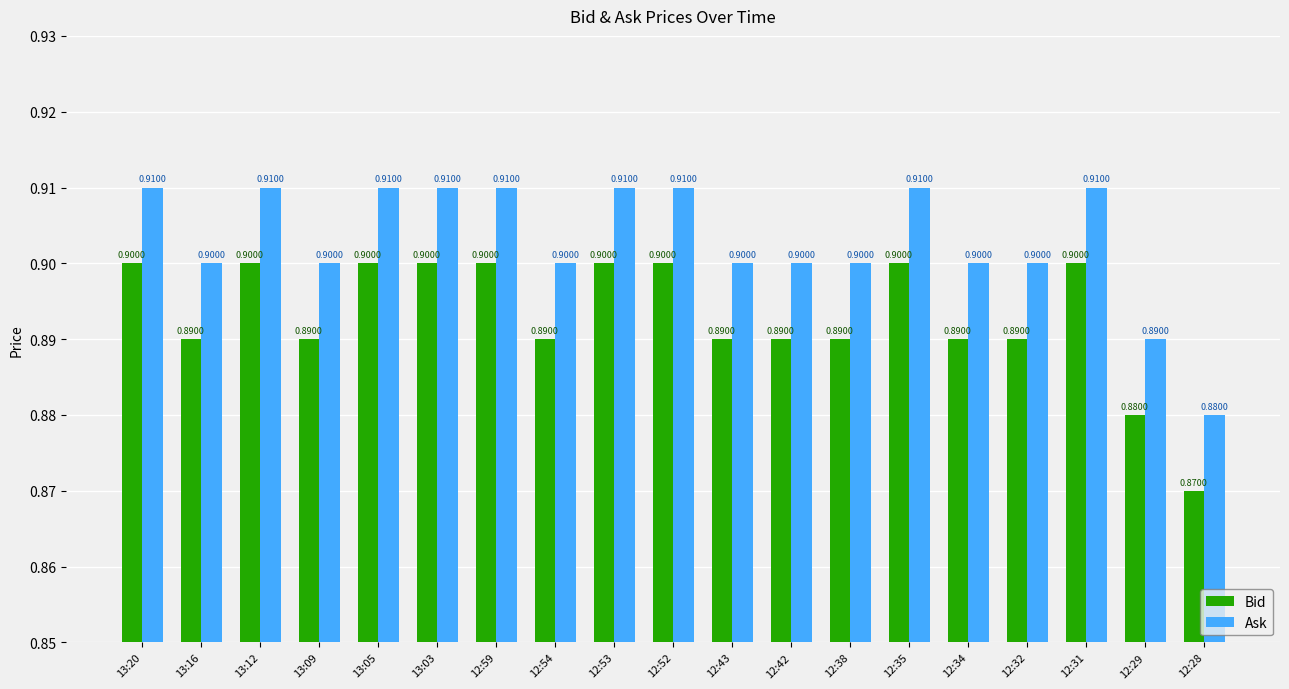

At how many categories does at least one series exceed 0?

19